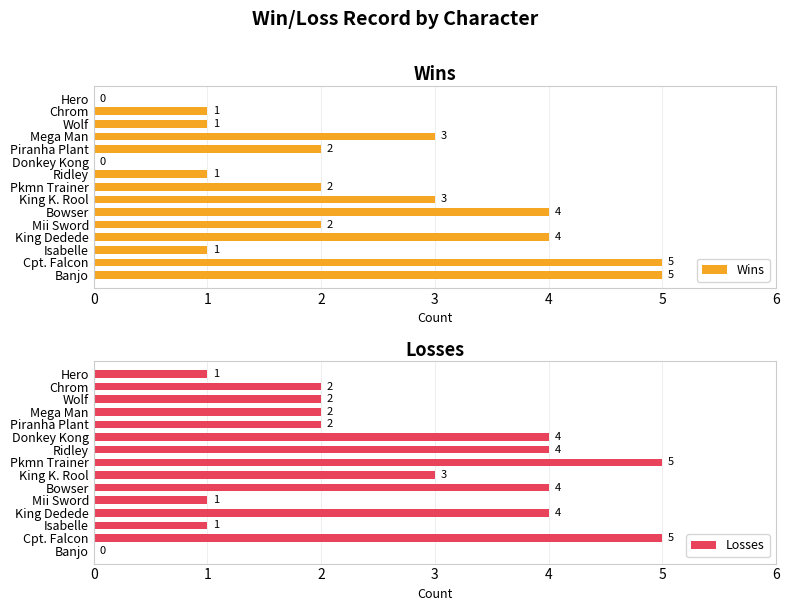

The value of Wins at King K. Rool is 2. True or false?

False